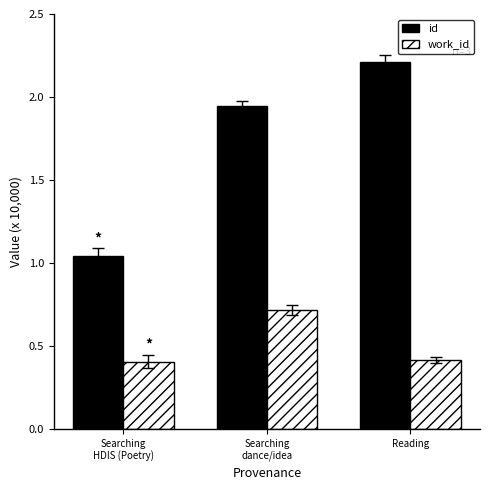

How many work_id values are between 0 and 1?

3